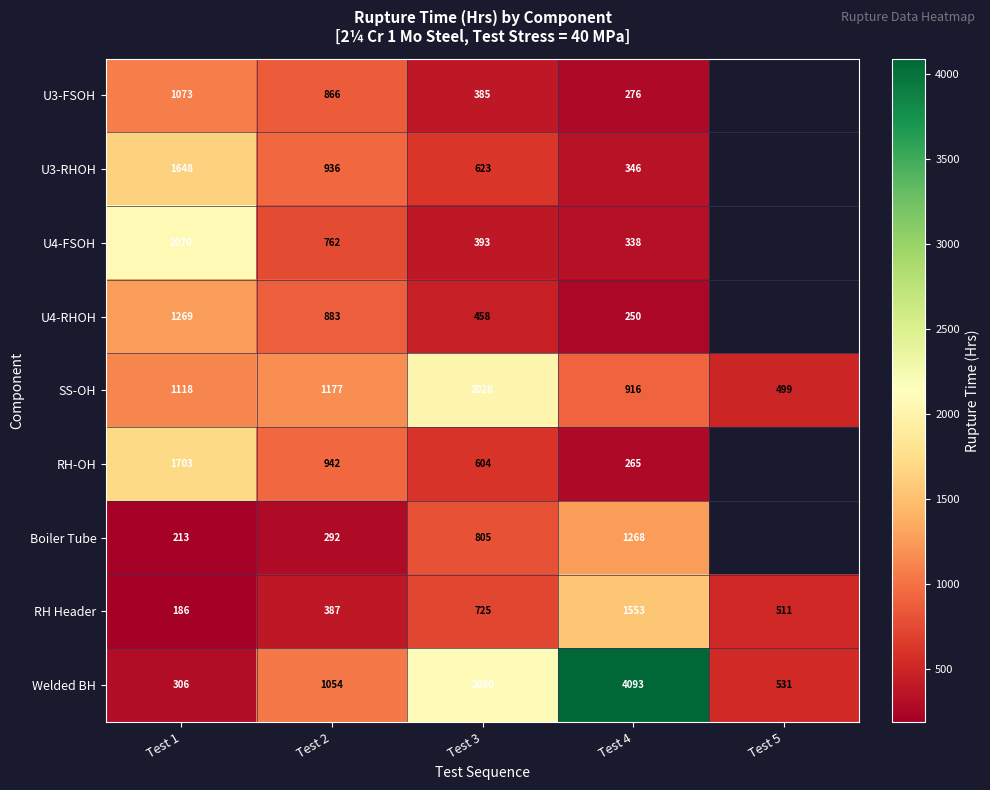

What is the lowest value of the SS-OH series?

499